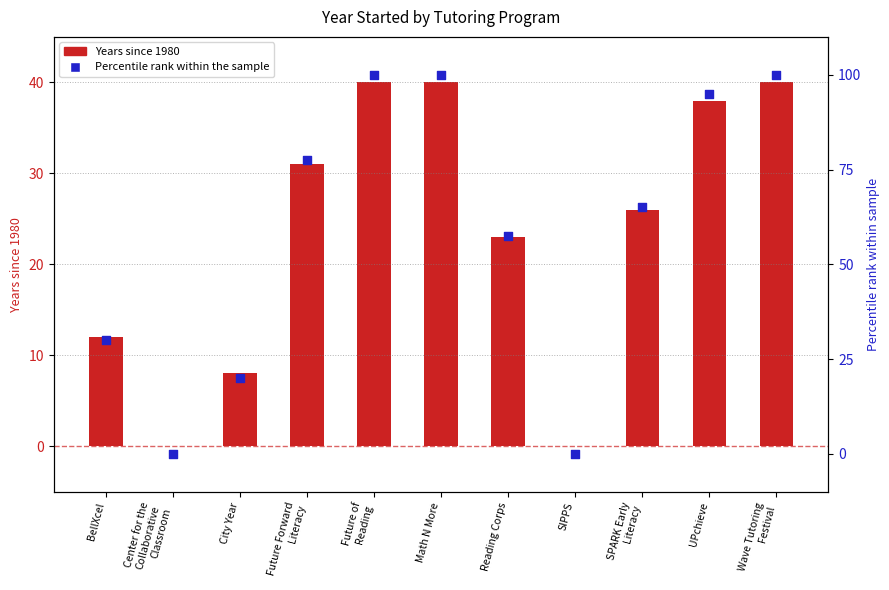

What are all the series names shown in the legend?

Years since 1980, Percentile rank within the sample